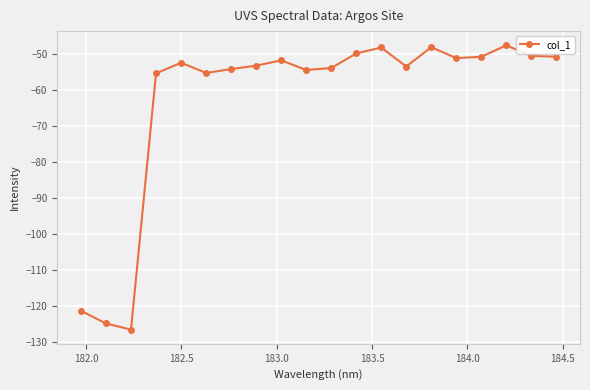

What is the maximum value shown in the chart?

-47.7